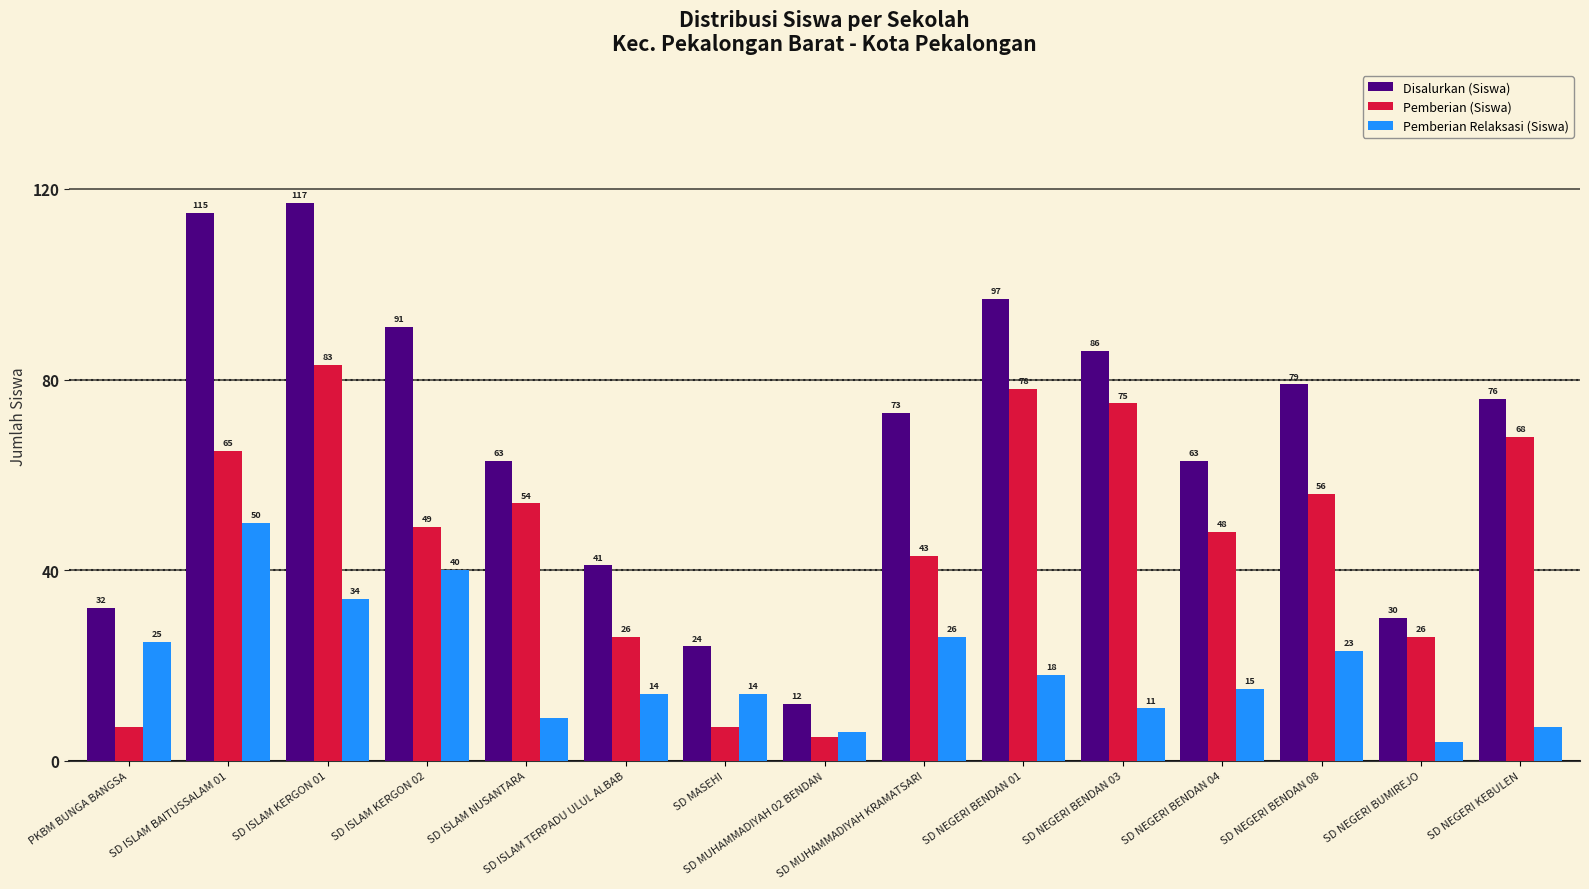

Which series has the widest spread of values?

Disalurkan (Siswa)